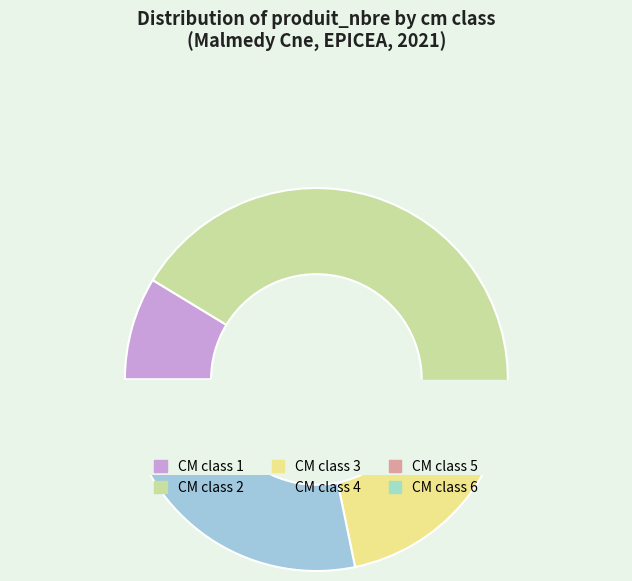

The 3 slice represents 30% of the pie. True or false?

False